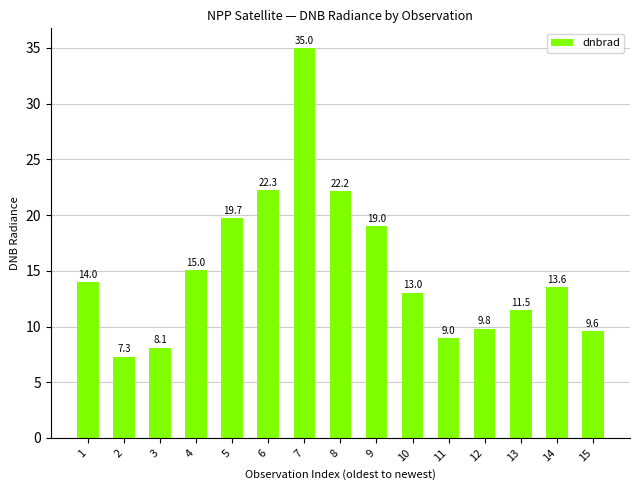

The value at 11 is 14.6. True or false?

False